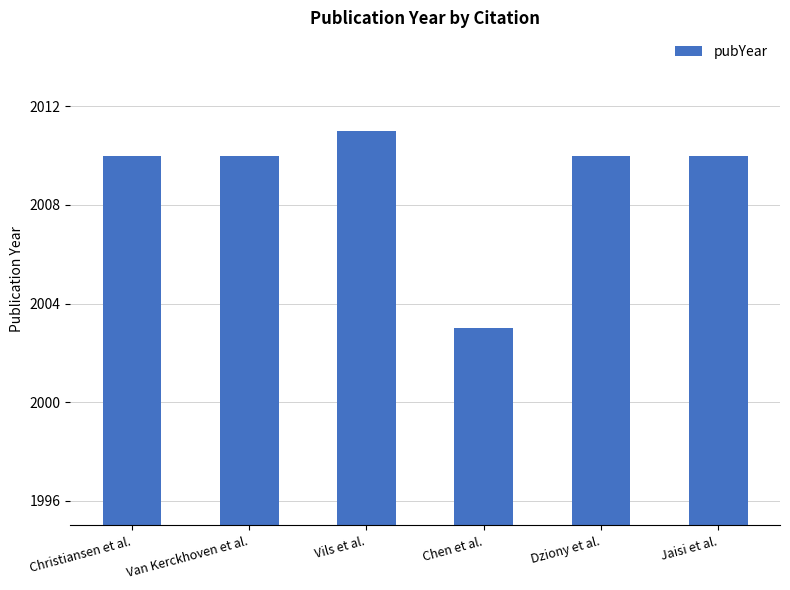

Which label corresponds to the smallest value in the chart?

Chen et al.